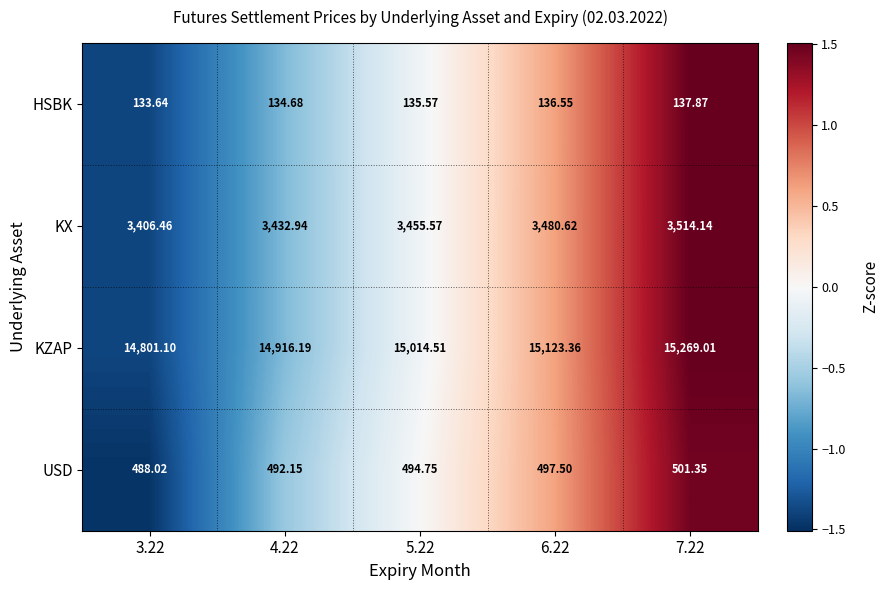

What is the total value across all series at 5.22?

19100.4